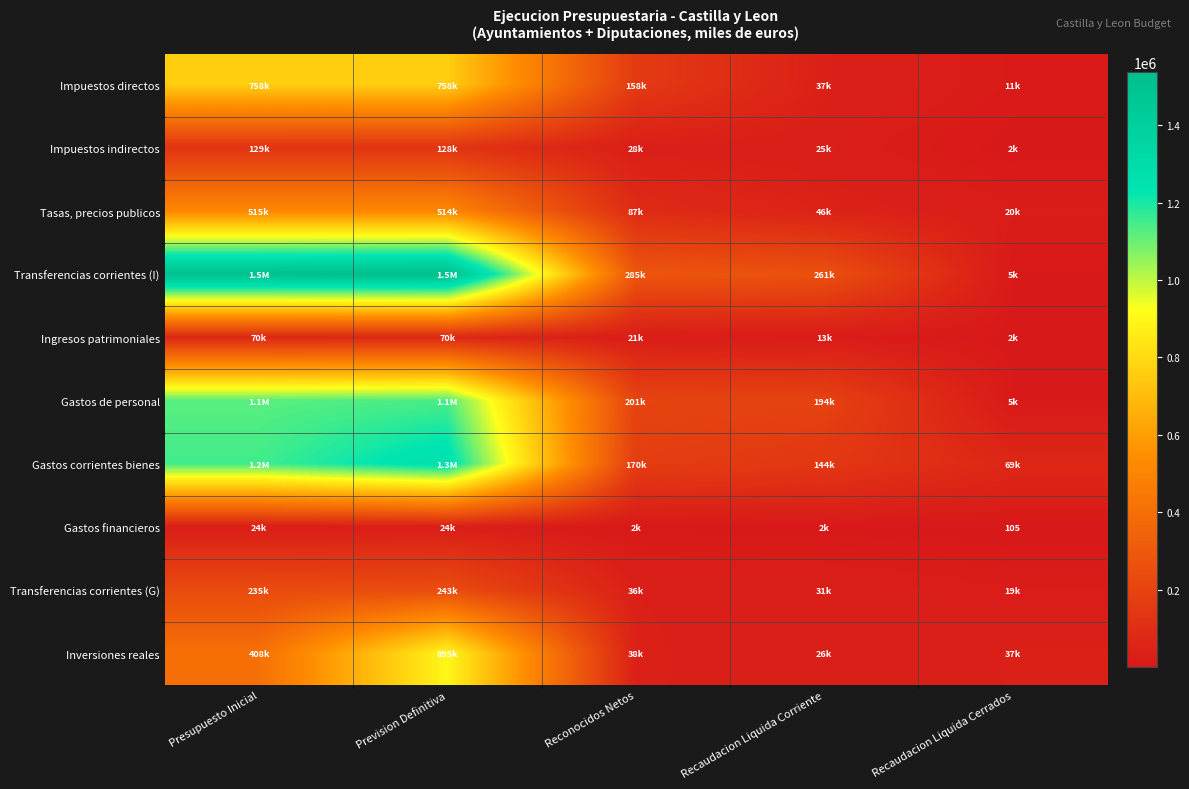

What is the spread (max minus min) of values at Prevision Definitiva?

1513789.8